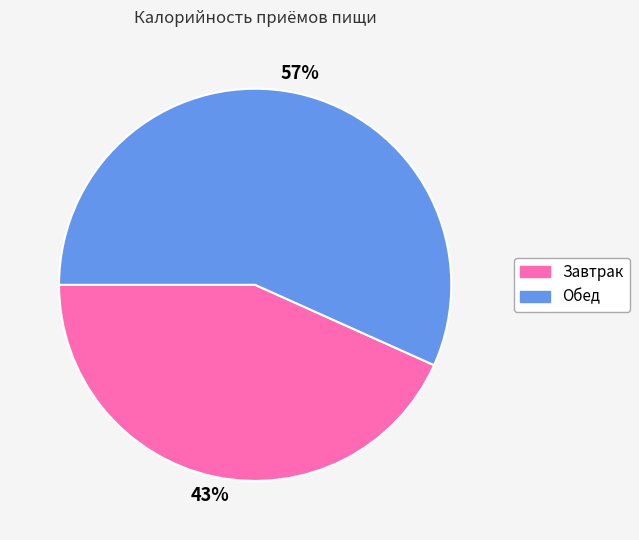

Combined, do Завтрак and Обед account for over 50%?

Yes